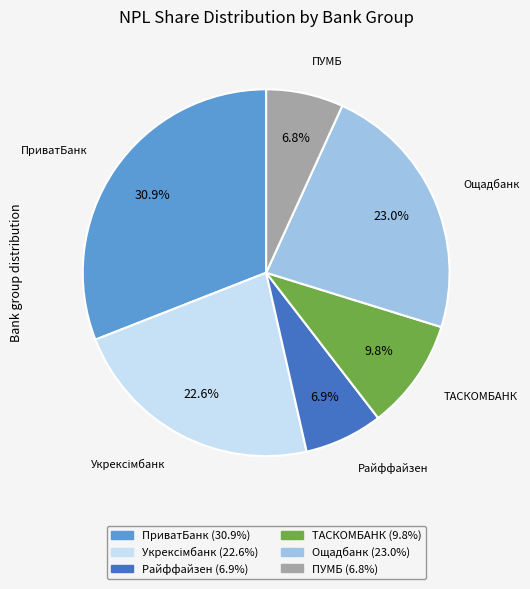

Is there any slice that represents more than half of the pie?

No